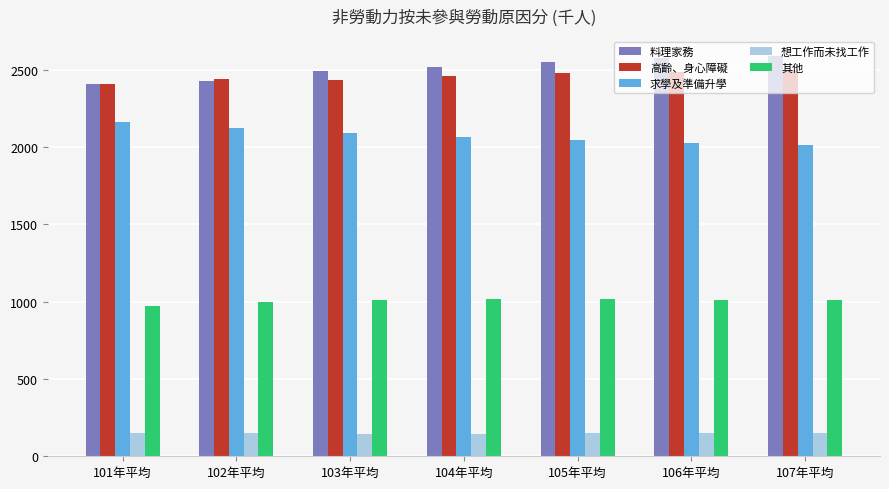

The value of 求學及準備升學 at 105年平均 is 2766. True or false?

False